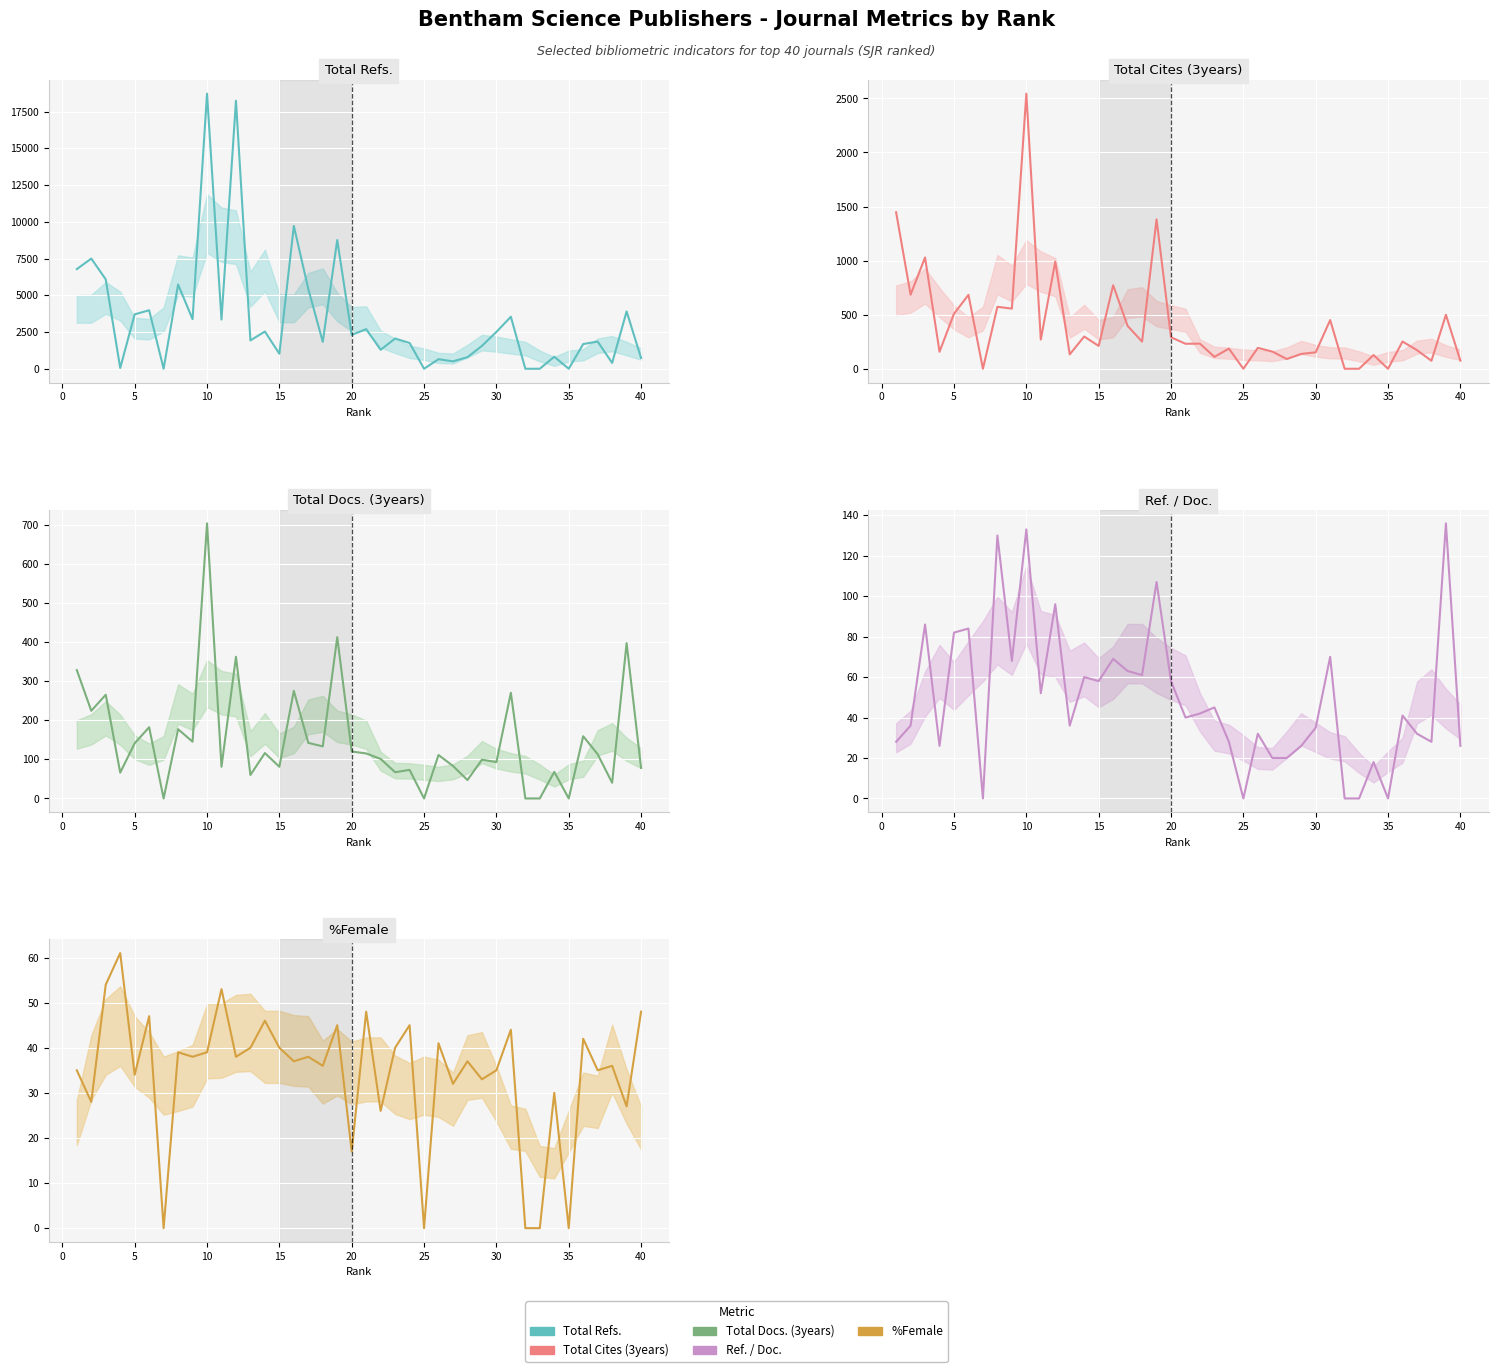

Which series changed the most between 20 and 34?

Total Refs.